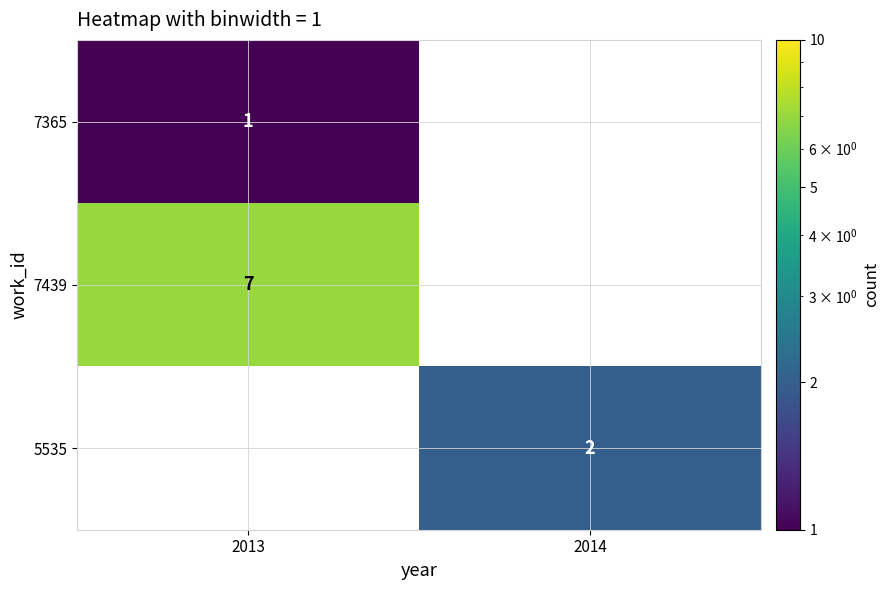

True or false: 5535 has a value of 1 at 2014.

False